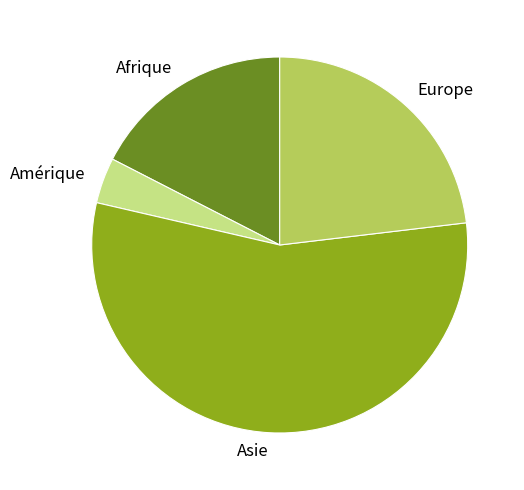

Is Asie the majority of the pie?

Yes